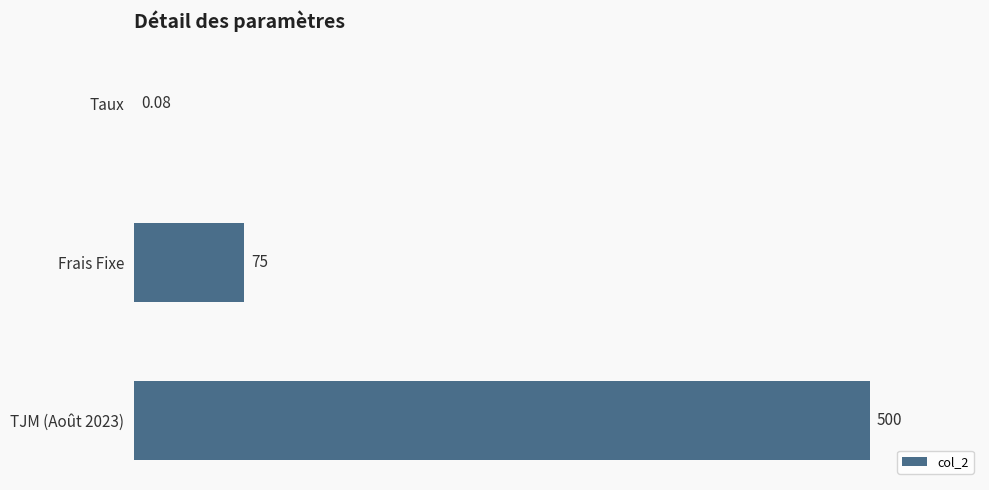

What is the change in value from Frais Fixe to TJM (Août 2023)?

+425.0